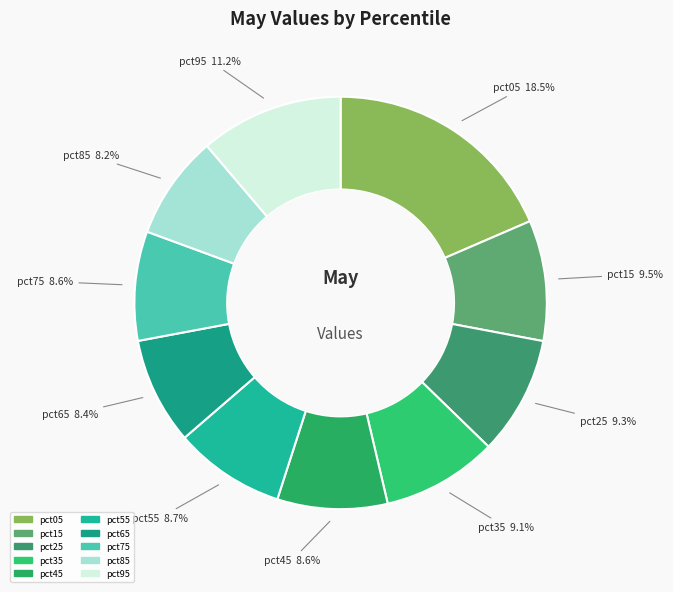

To the nearest percent, what is the difference between the largest and smallest slice percentages?

10%